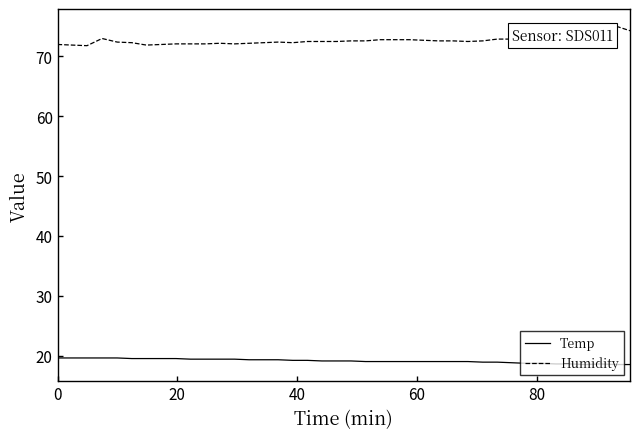

What is the greatest value displayed?

75.1